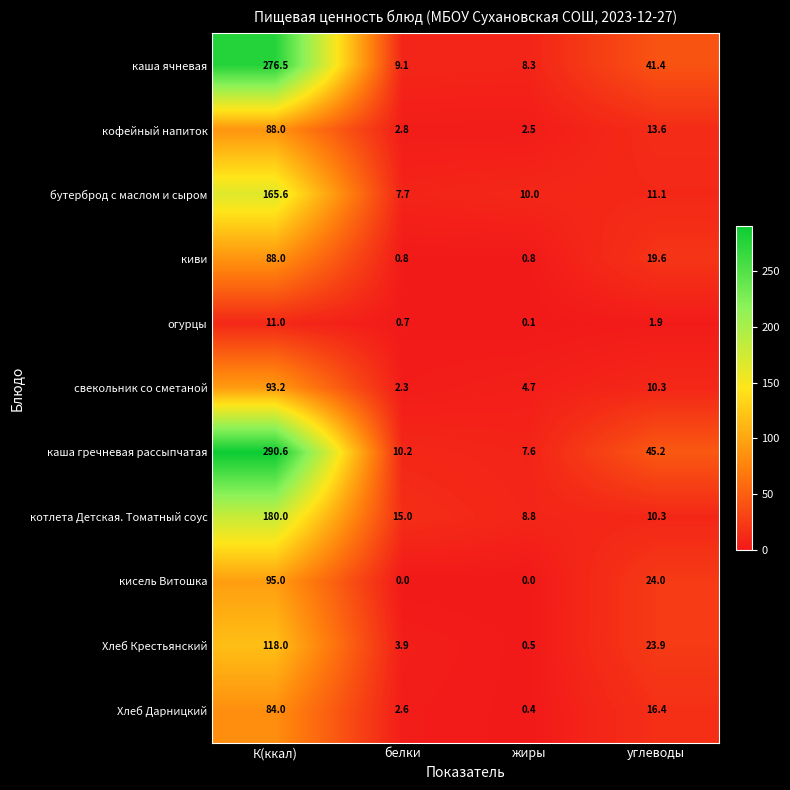

What is the approximate value of каша гречневая рассыпчатая at белки?

10.2